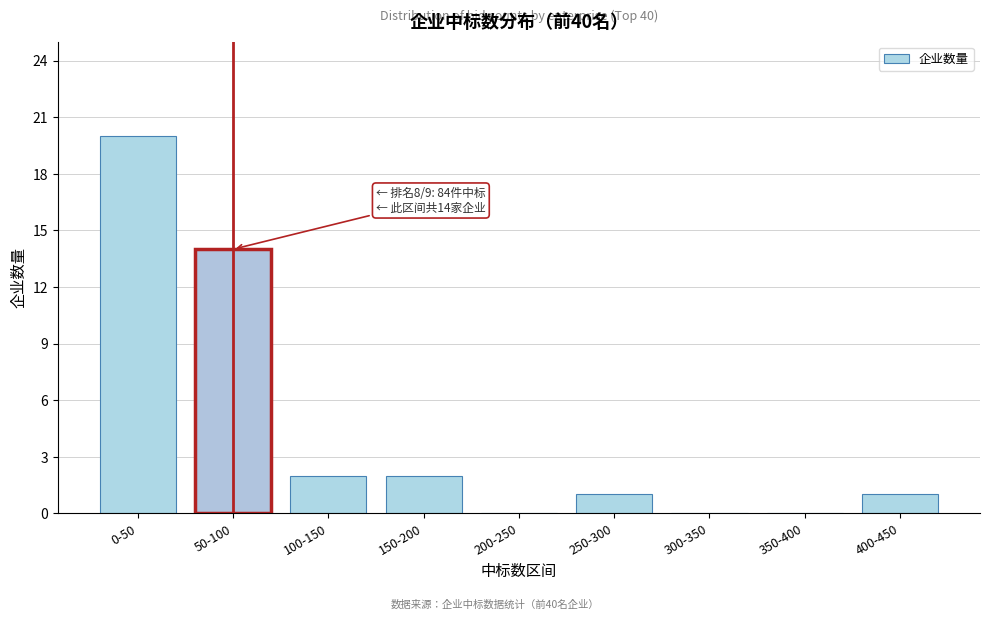

Reading left to right, what are all the values shown in this chart?

0-50=20	50-100=14	100-150=2	150-200=2	200-250=0	250-300=1	300-350=0	350-400=0	400-450=1